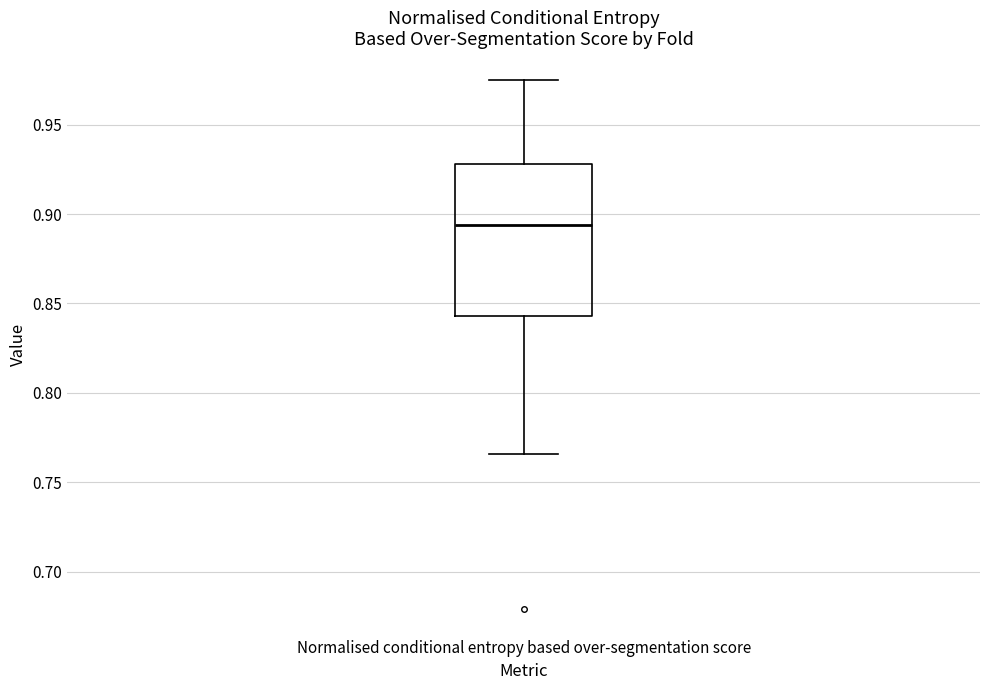

Where does the upper whisker of the box for Normalised conditional entropy based over-segmentation score end on the y-axis? The values are not printed on the chart, so give them approximately, as read against the axis.

0.975